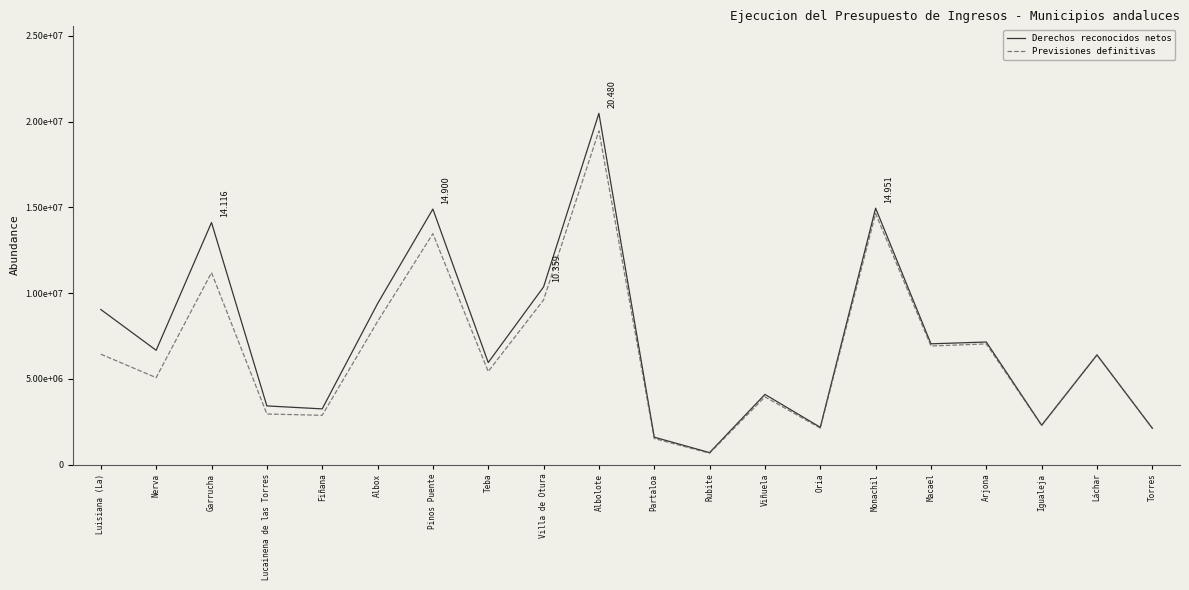

What is the label of the 5th point from the right?

Macael